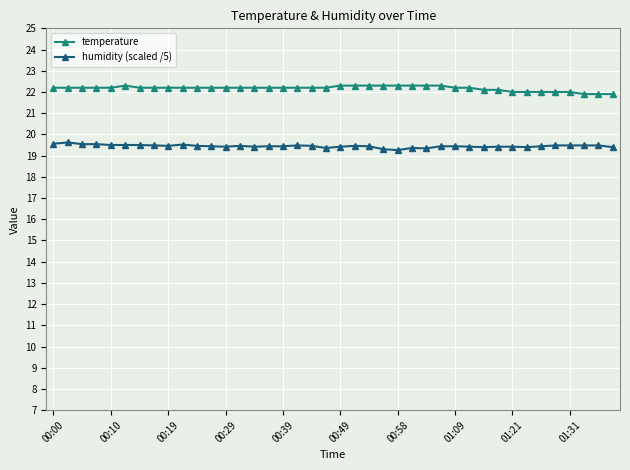

What is the value of the humidity (scaled /5) point at the 29th from the left?

19.4